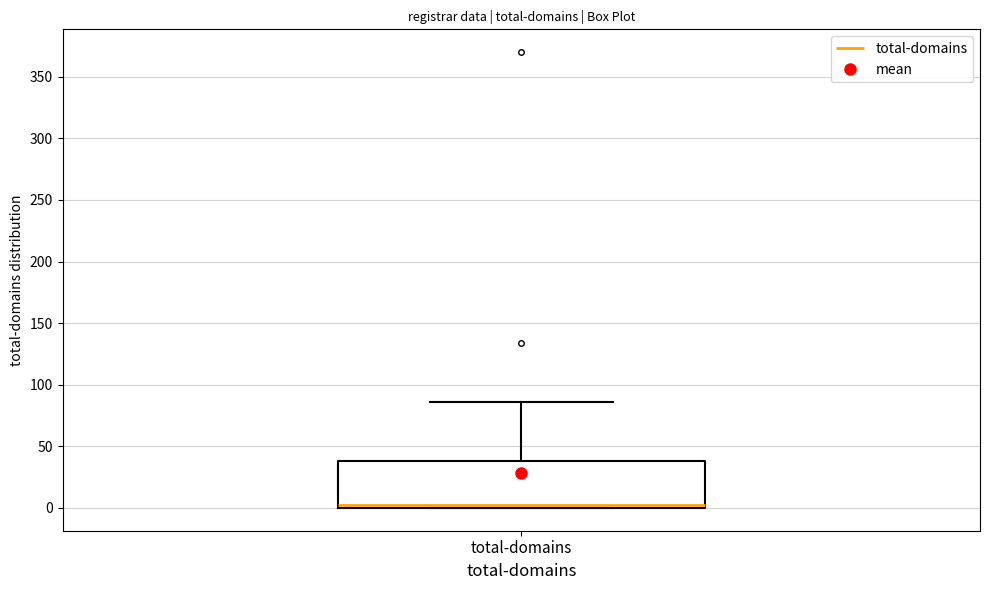

Where does the upper whisker of the box for total-domains end on the y-axis? The values are not printed on the chart, so give them approximately, as read against the axis.

85